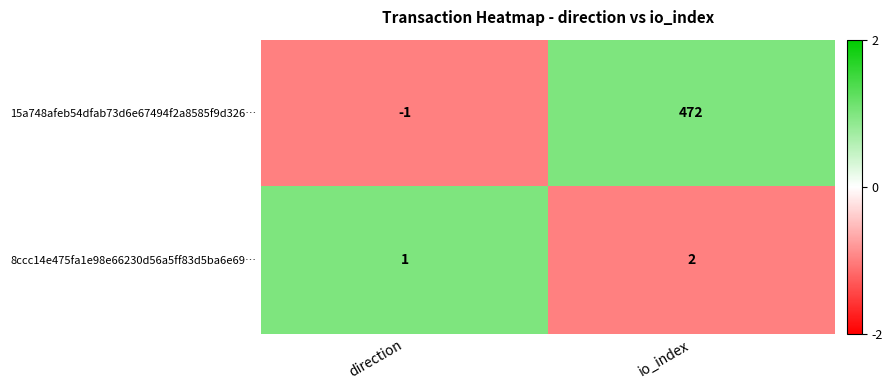

Which category has the highest value across all series?

io_index